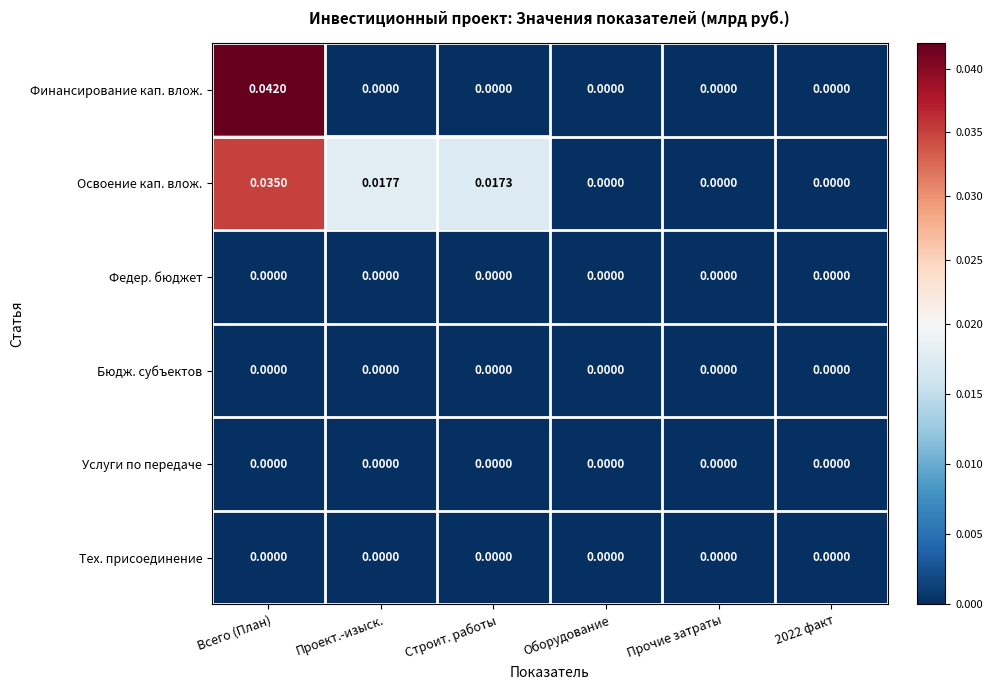

Which series changed the most between Проект.-изыск. and Оборудование?

Освоение кап. влож.